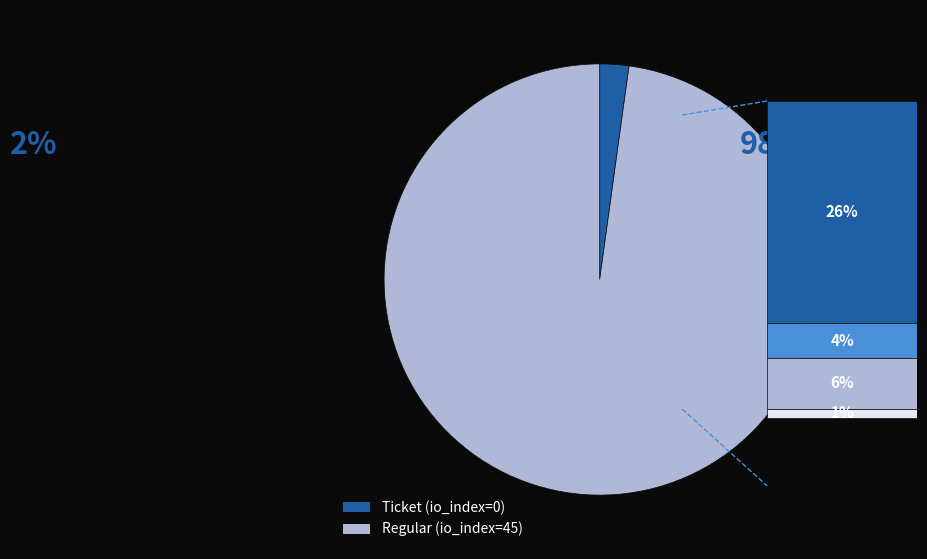

Combined, do Ticket (io_index=0) and Regular (io_index=45) account for over 50%?

Yes